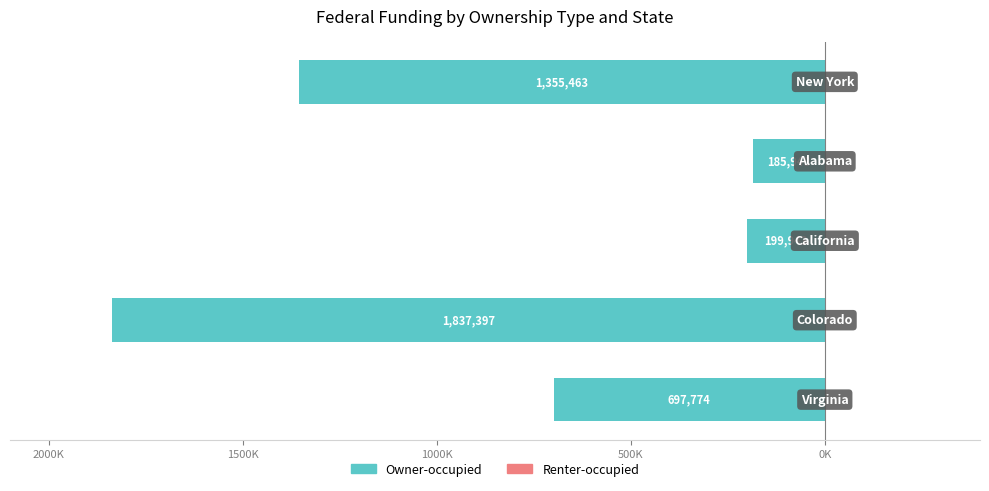

Are the bars horizontal?

Yes